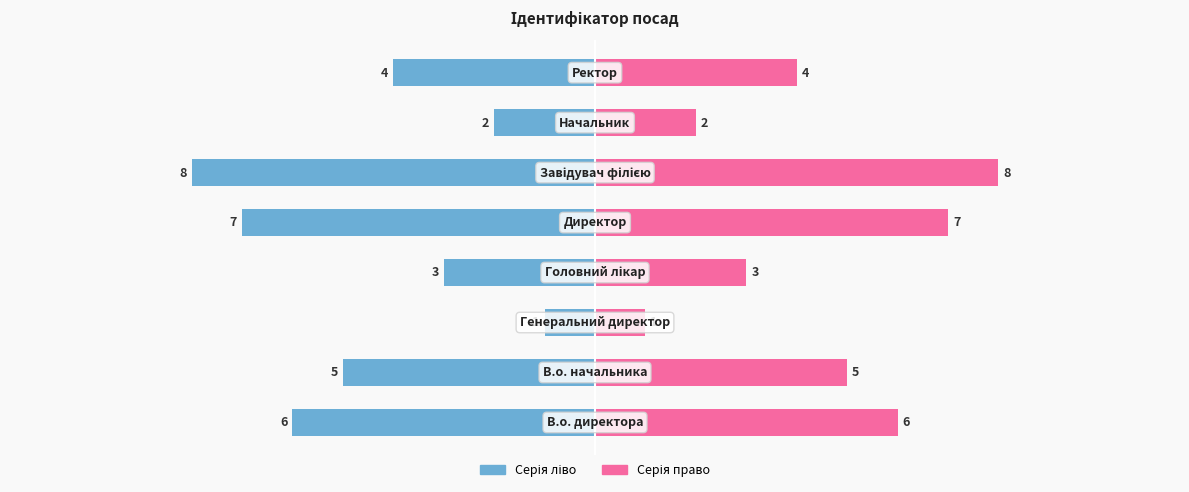

What is the difference between the second highest and minimum values in the Ідентифікатор (право) series?

6